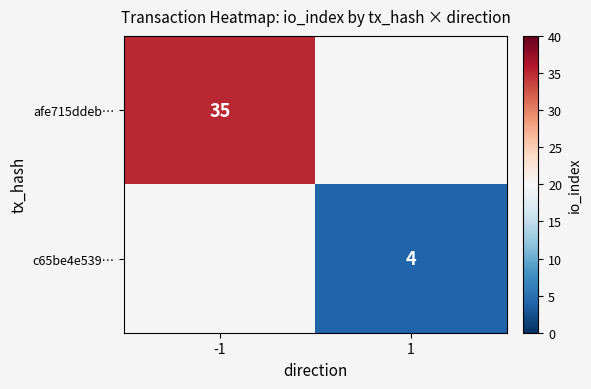

True or false: afe715ddeb… has a value of 46 at -1.

False